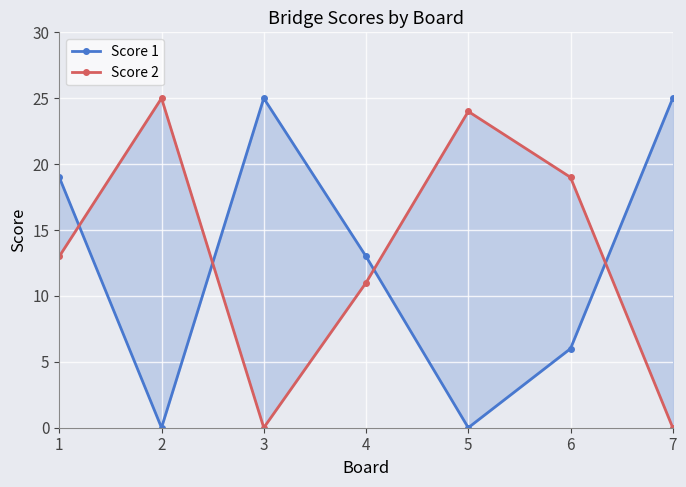

The value of Score 2 at 7 is 0. True or false?

True